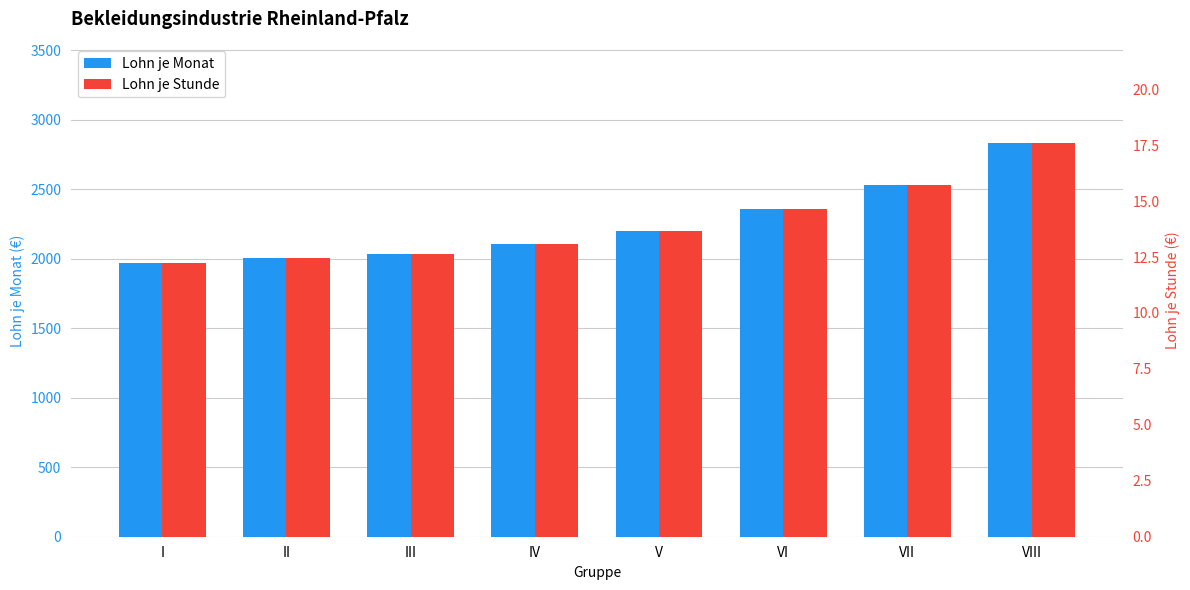

Rank the series by their maximum value, from highest to lowest.

Lohn je Monat, Lohn je Stunde